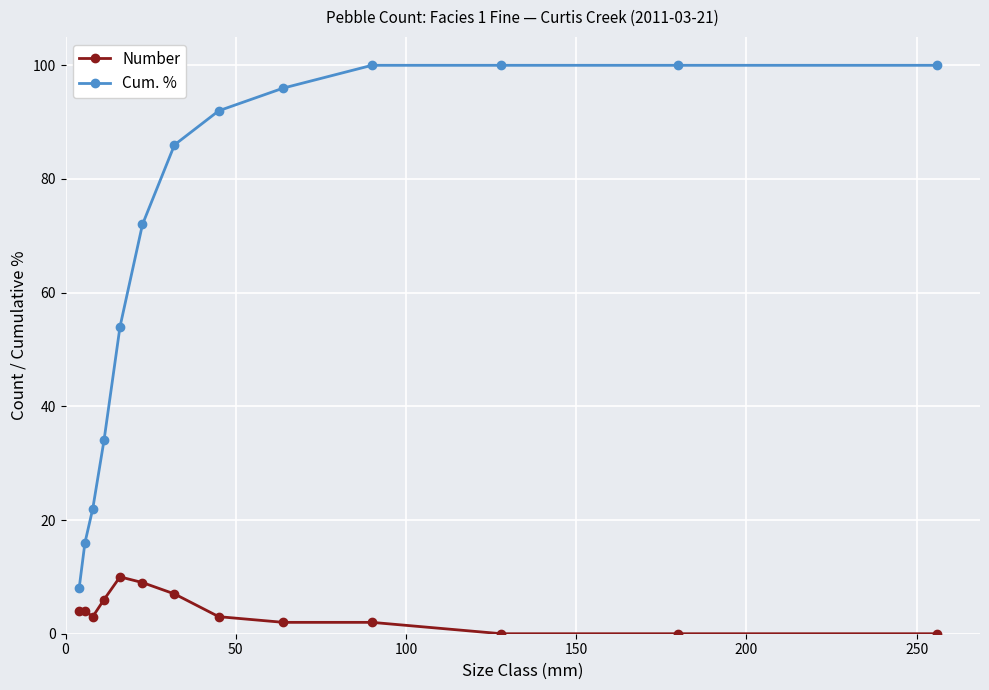

True or false: Number and Cum. % cross at least once.

False